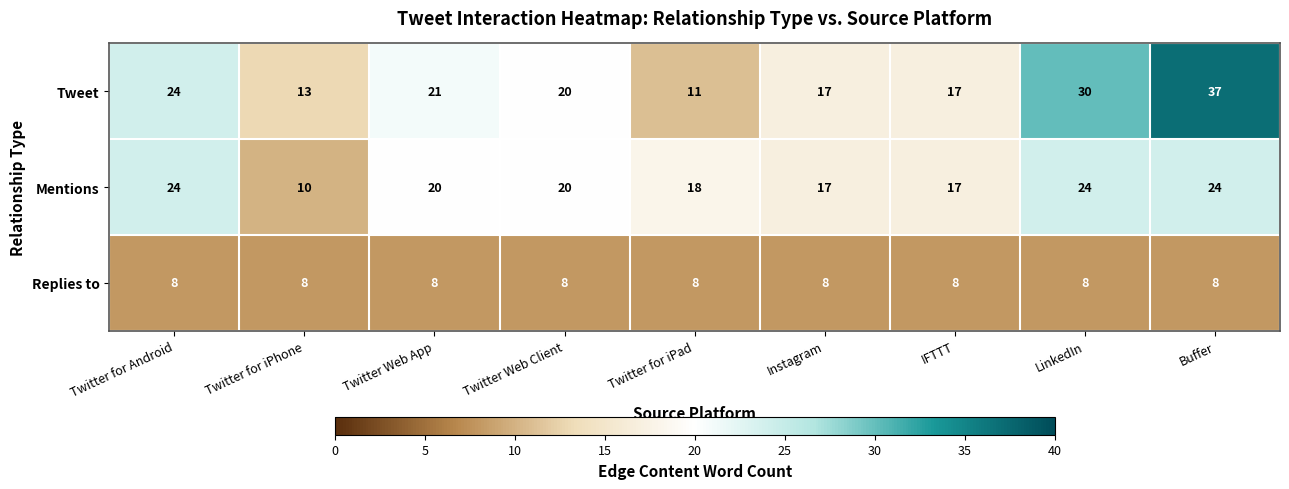

The value of Mentions at Twitter for iPad is 18. True or false?

True